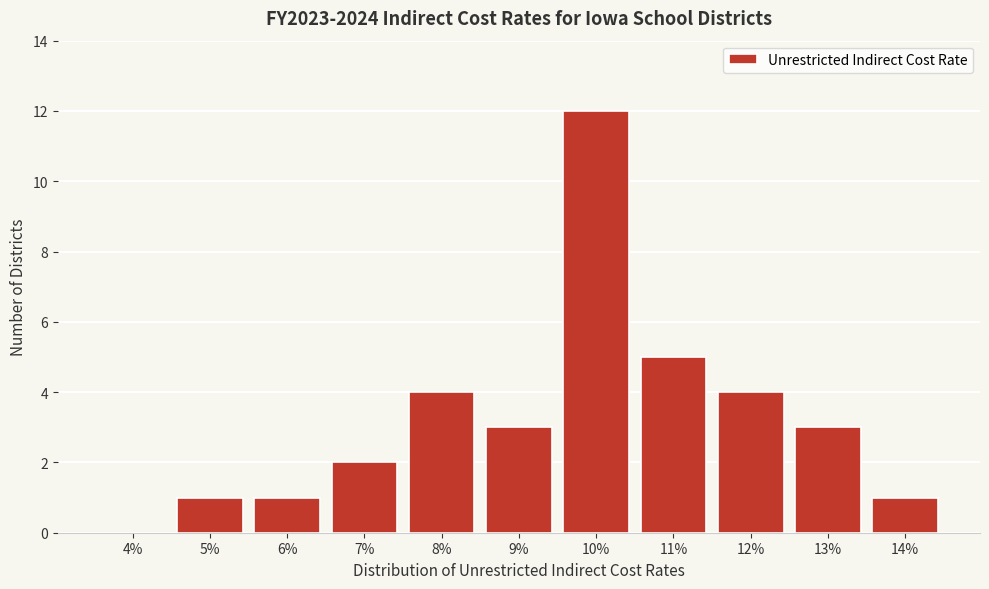

Reading right to left, transcribe all the data shown in this chart.

14%=1	13%=3	12%=4	11%=5	10%=12	9%=3	8%=4	7%=2	6%=1	5%=1	4%=0